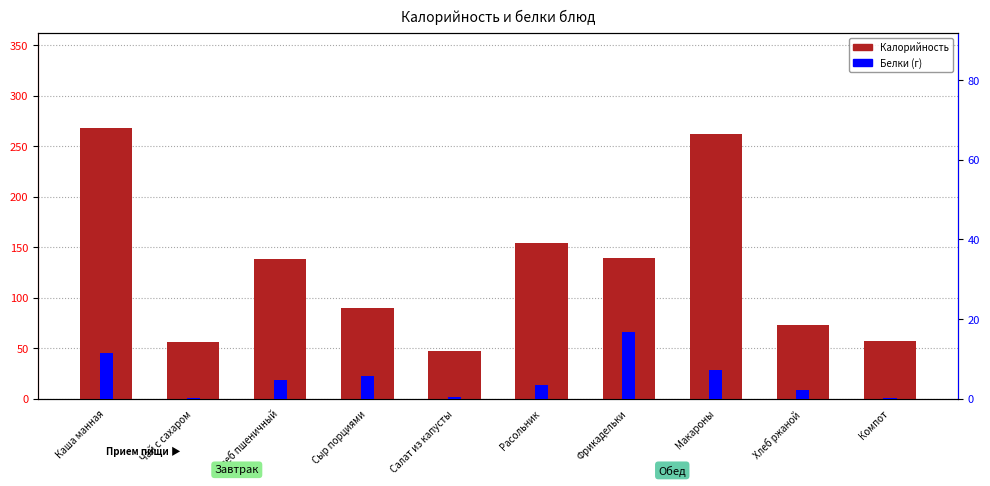

What position from the right is Сыр порциями?

7